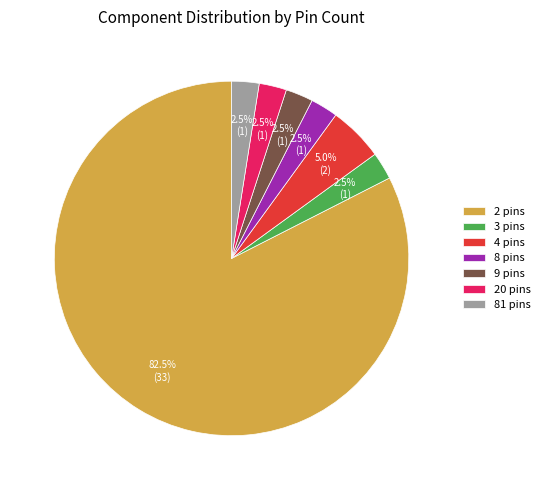

Which category has the biggest portion of the pie?

2 pins